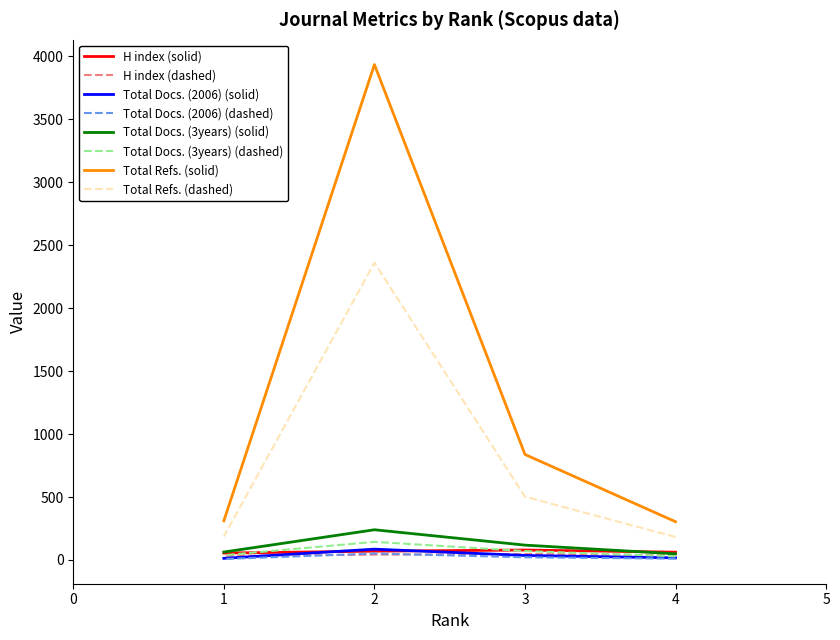

At how many categories does at least one series exceed 567?

2